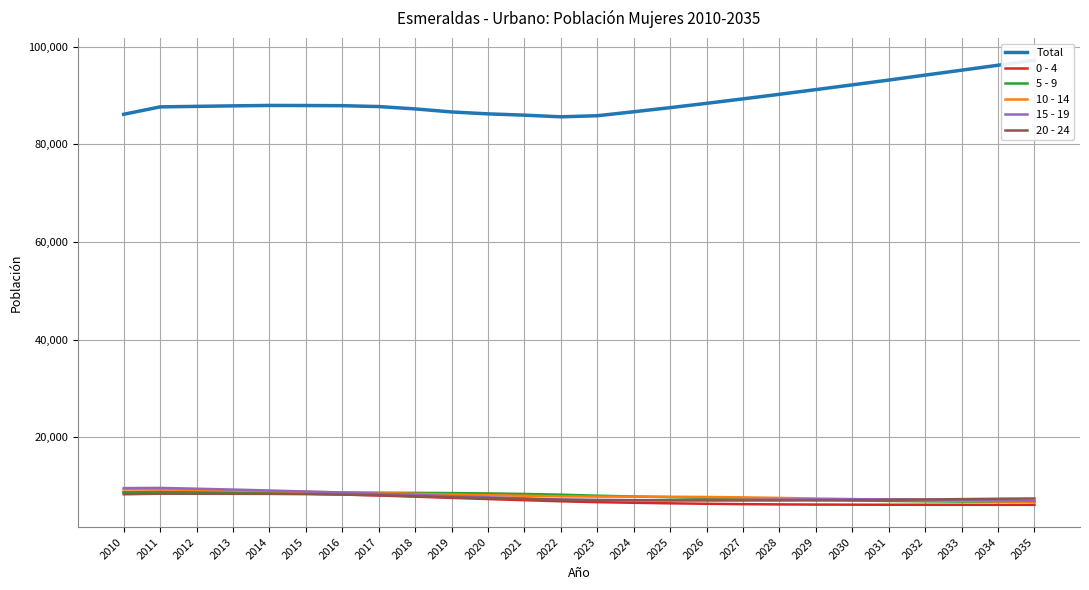

True or false: Total and 15 - 19 intersect in this chart.

False